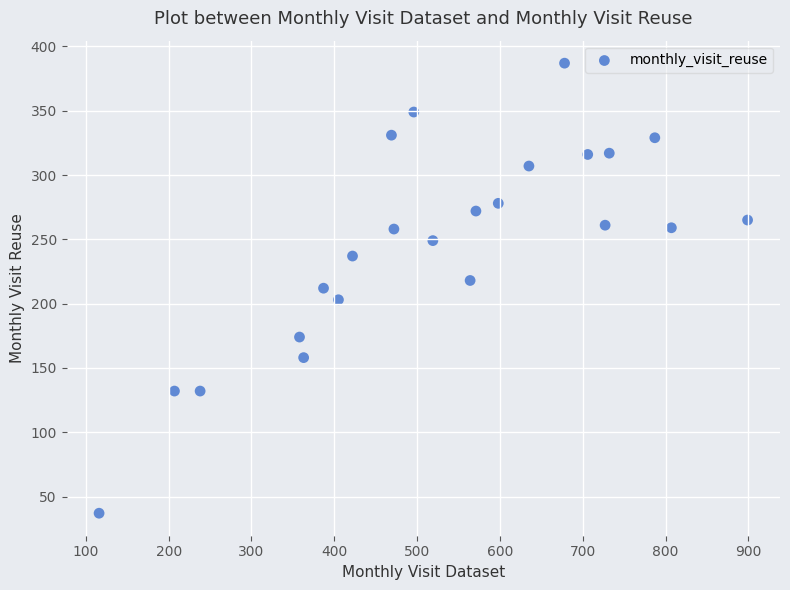

What is the range of X values (max minus min)?

783